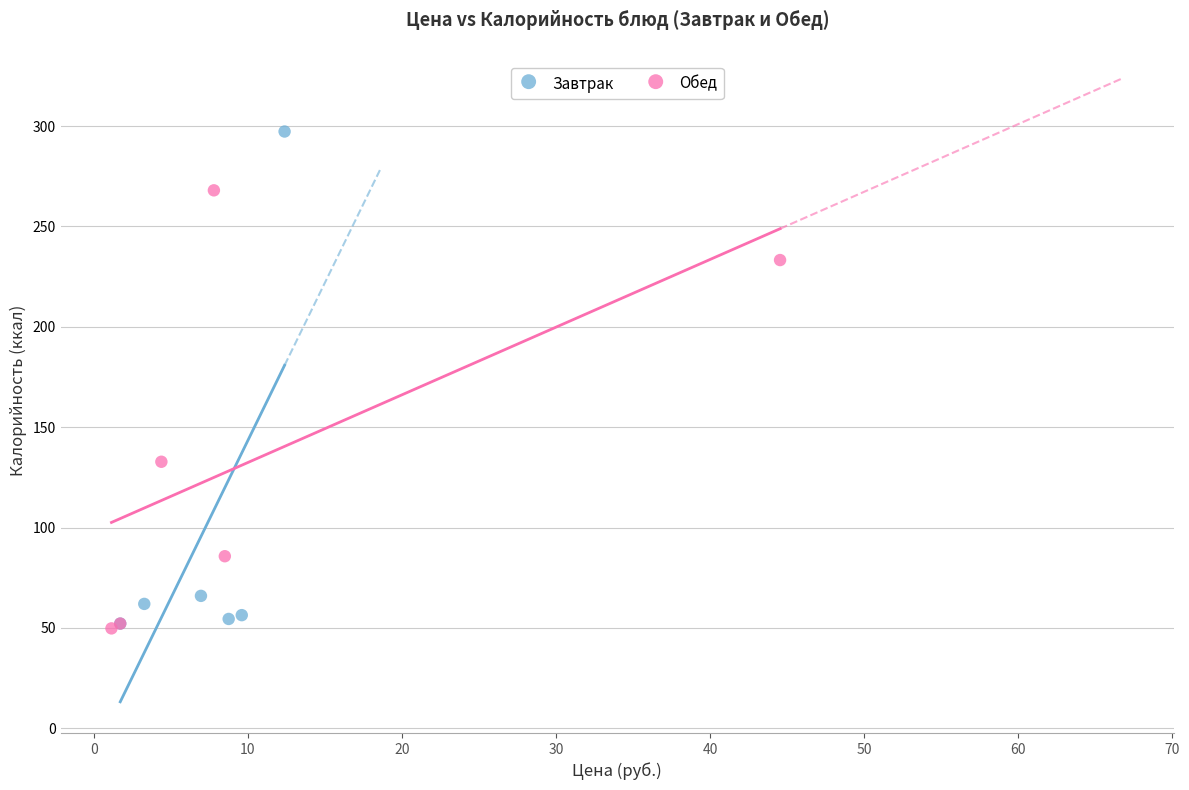

Which series has the widest spread of Y values?

Завтрак